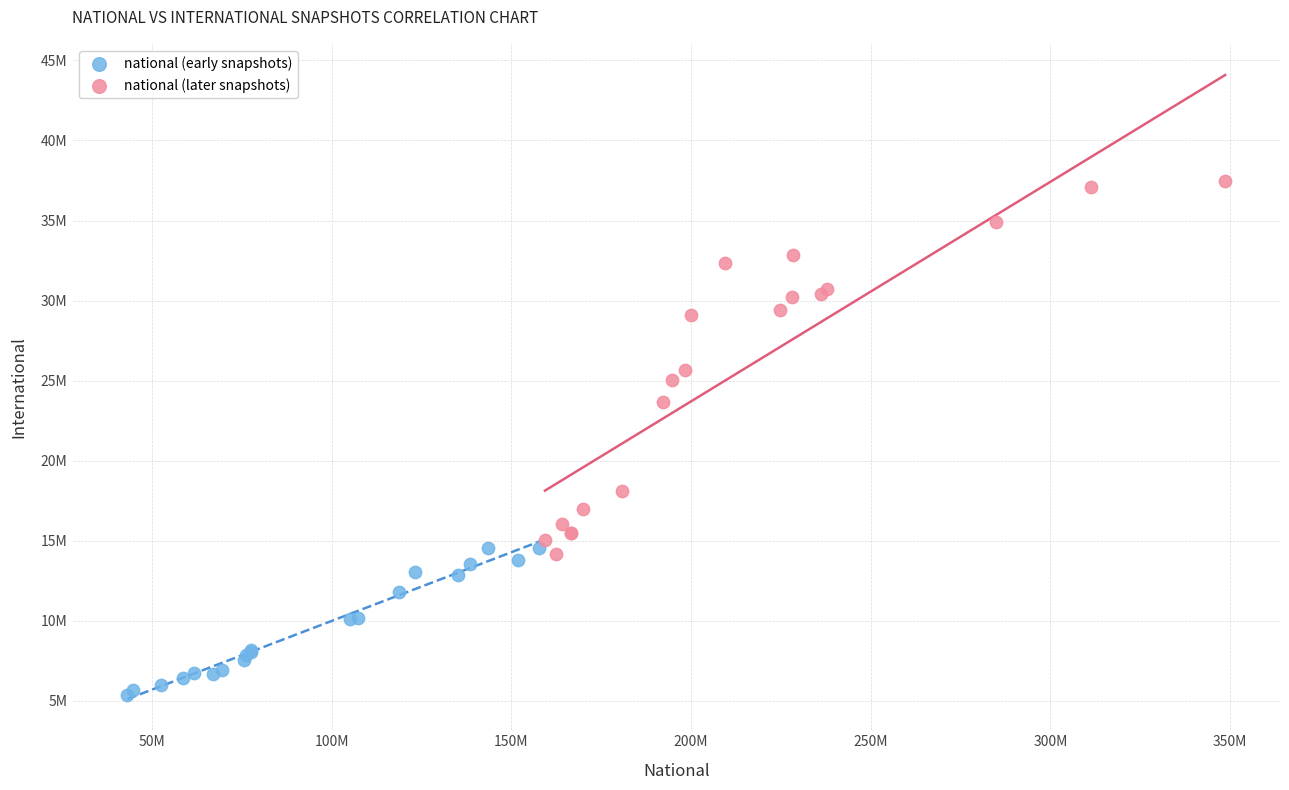

What are all the series names shown in the legend?

national (early snapshots), national (later snapshots)